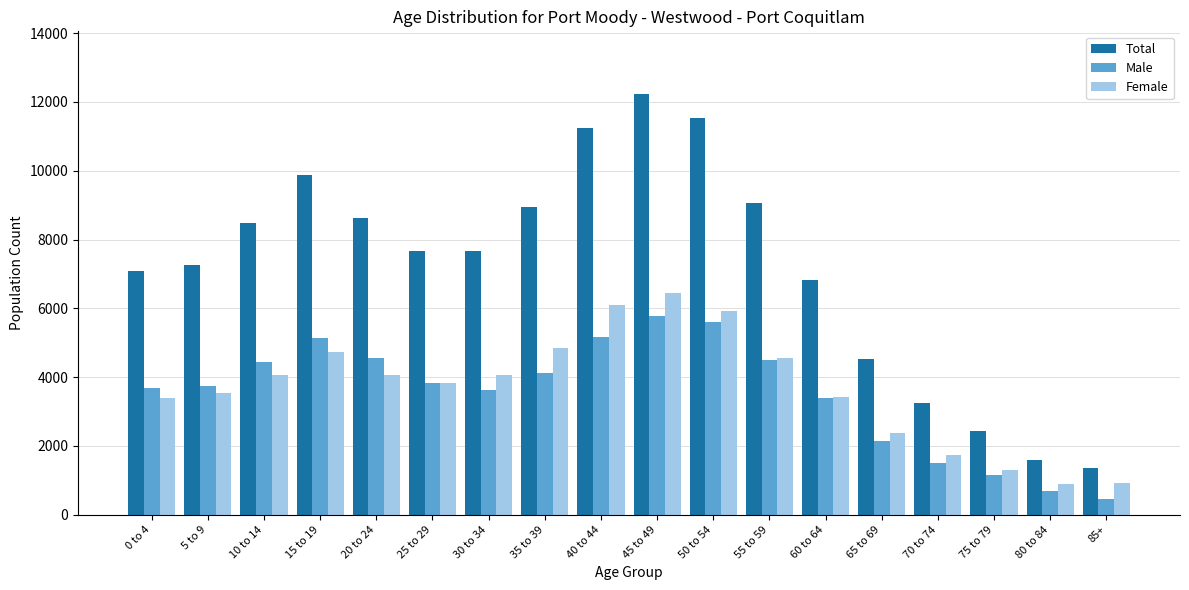

Read the Female value at 25 to 29.

3820